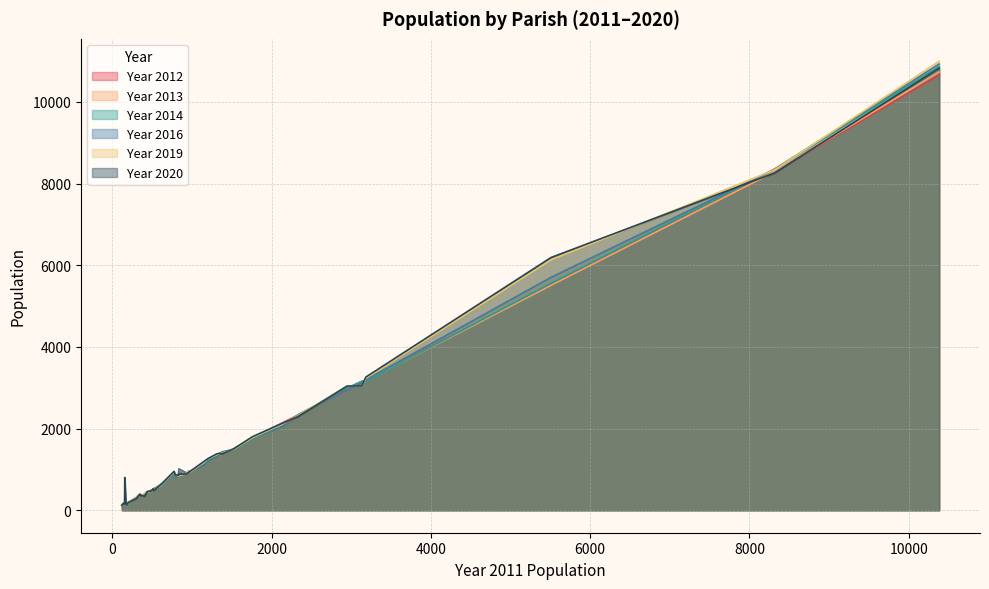

How many lines are shown in the chart?

6